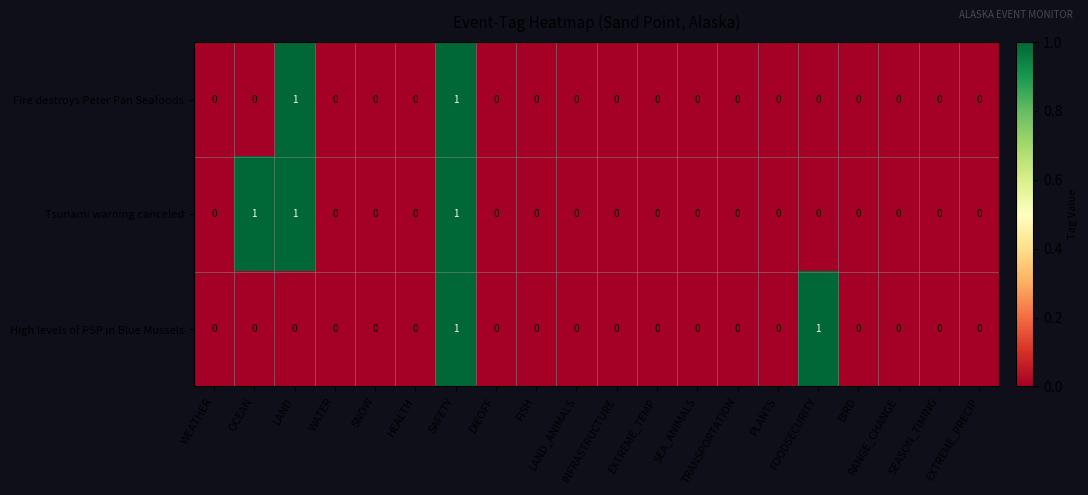

Which series has the largest total across all categories?

Tsunami warning canceled